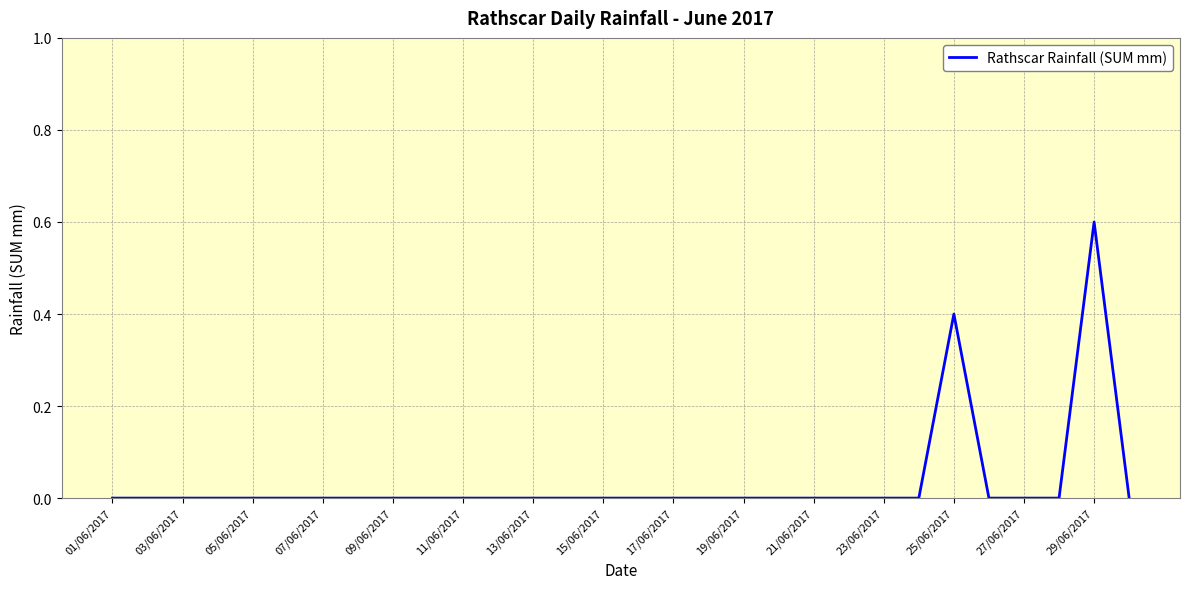

Reading left to right, list all the values displayed in this chart.

0.0	0.0	0.0	0.0	0.0	0.0	0.0	0.0	0.0	0.0	0.0	0.0	0.0	0.0	0.0	0.0	0.0	0.0	0.0	0.0	0.0	0.0	0.0	0.0	0.4	0.0	0.0	0.0	0.6	0.0